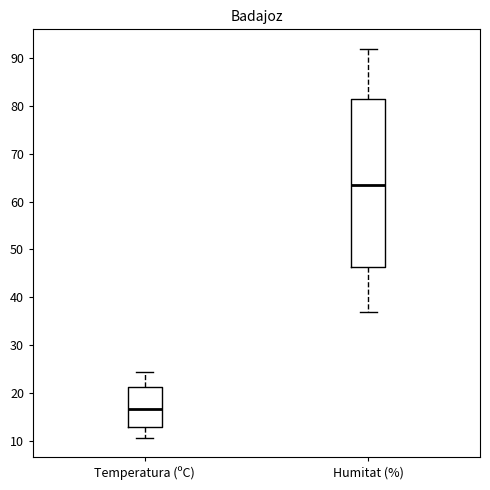

Reading left to right, read every box against the y-axis: the position of its median line, the range the box covers, and the ends of its whiskers. The values are not printed on the chart, so give them approximately, as read against the axis.

Temperatura (ºC): median 17, box 13 to 21, whiskers 11 to 24
Humitat (%): median 64, box 46 to 82, whiskers 37 to 92